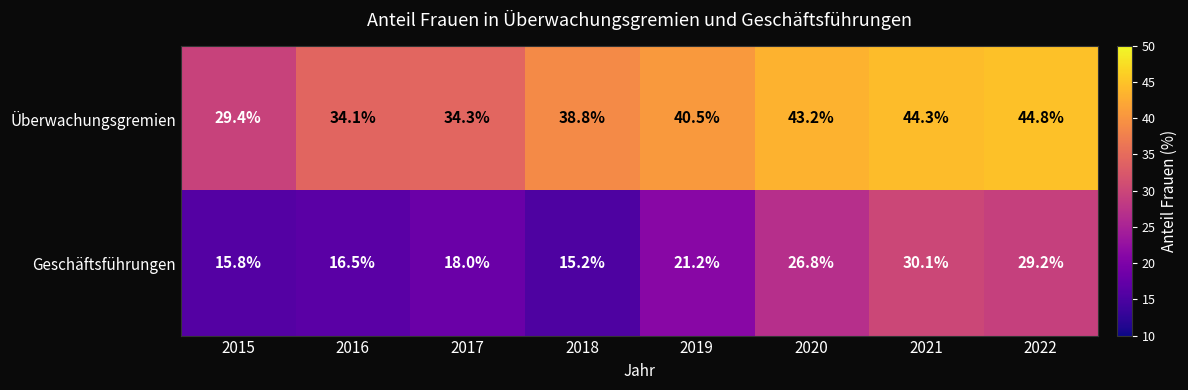

Rank the series at 2018 from lowest to highest value.

Geschäftsführungen, Überwachungsgremien